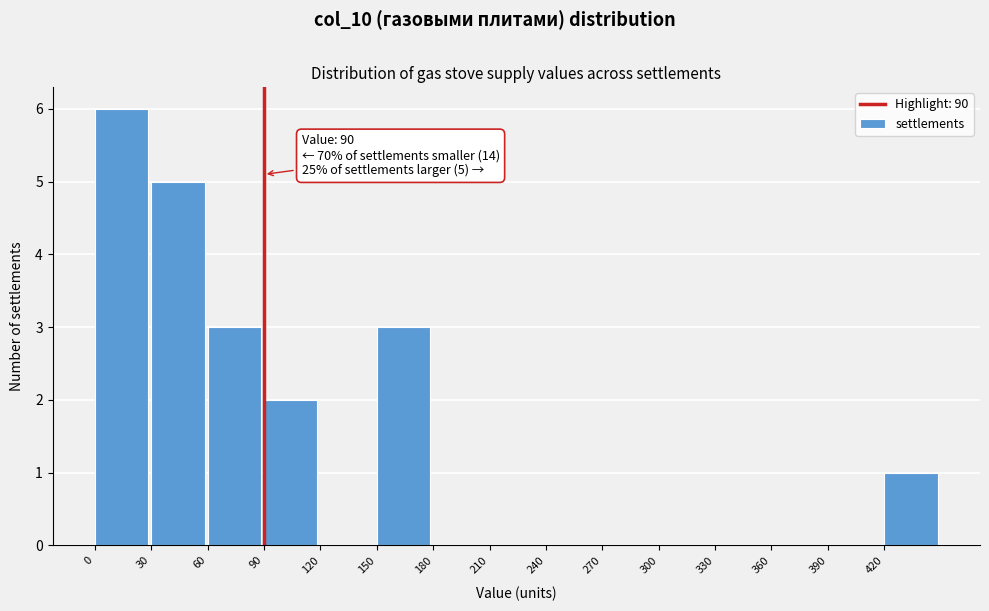

Over which range of the x-axis is the bar tallest?

0 to 30